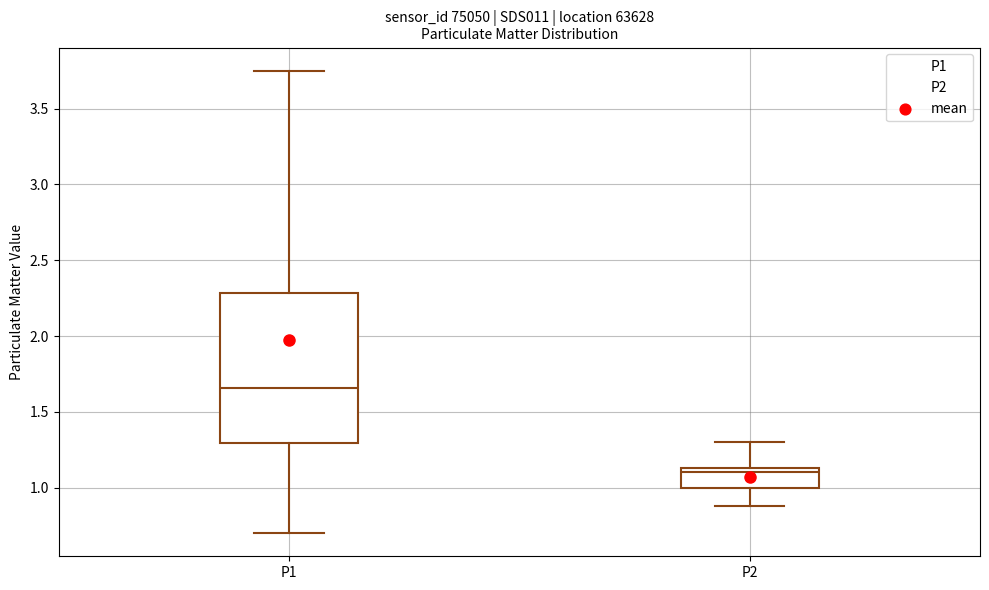

Reading left to right, read every box against the y-axis: the position of its median line, the range the box covers, and the ends of its whiskers. The values are not printed on the chart, so give them approximately, as read against the axis.

P1: median 1.65, box 1.30 to 2.30, whiskers 0.70 to 3.75
P2: median 1.10, box 1.00 to 1.15, whiskers 0.90 to 1.30